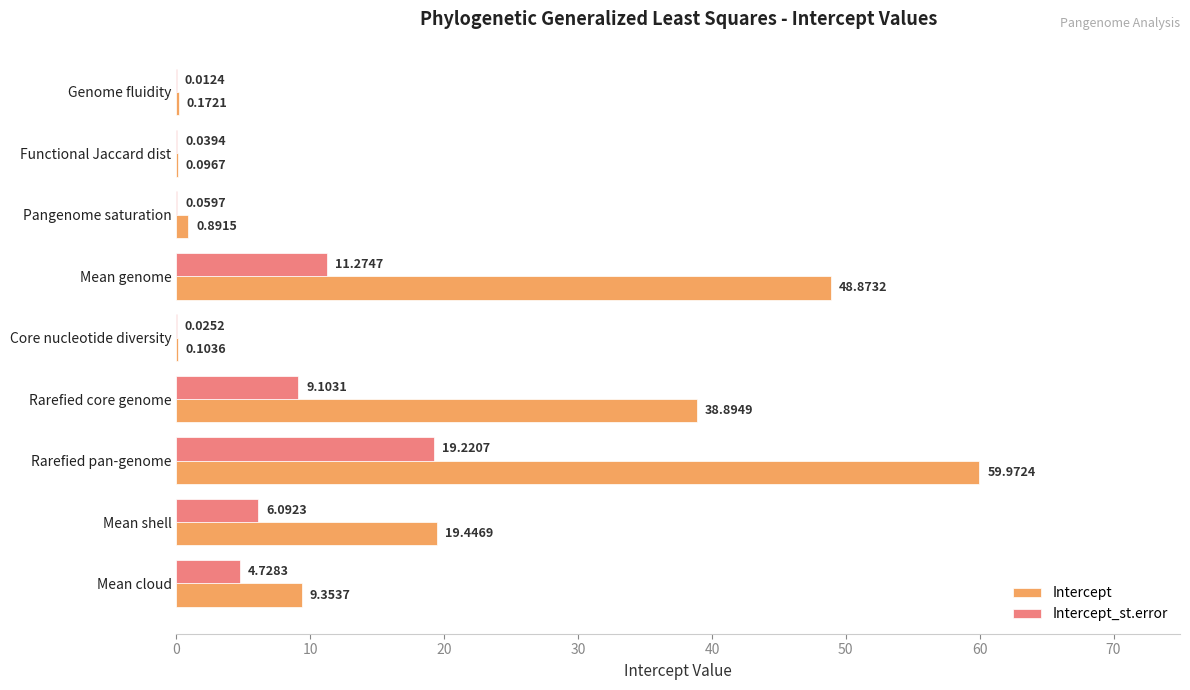

What is the sum of all Intercept values?

177.8